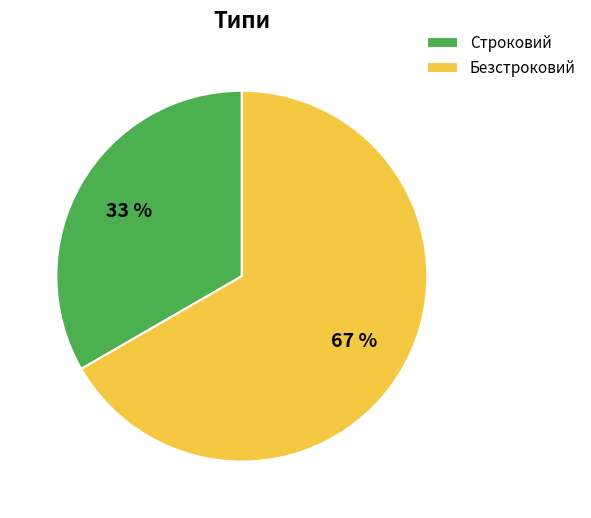

Count the number of slices in the pie.

2